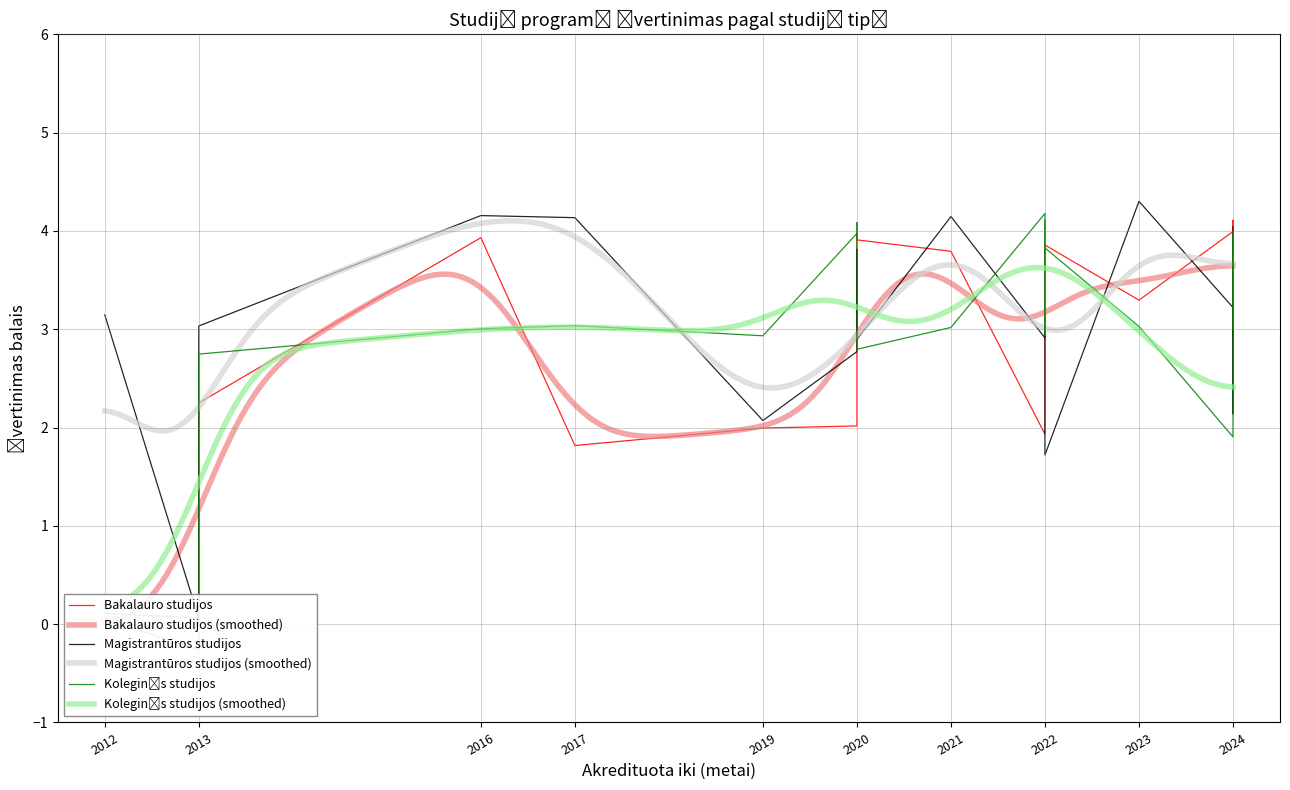

Which series has the largest total across all categories?

Magistrantūros studijos